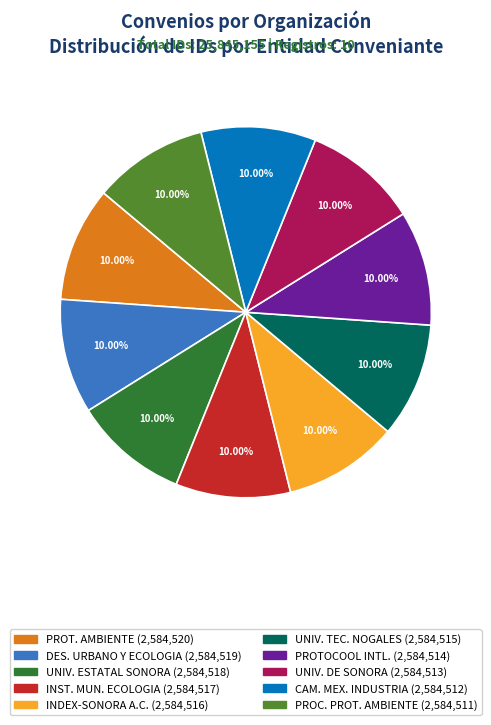

Does any single category account for the majority?

No